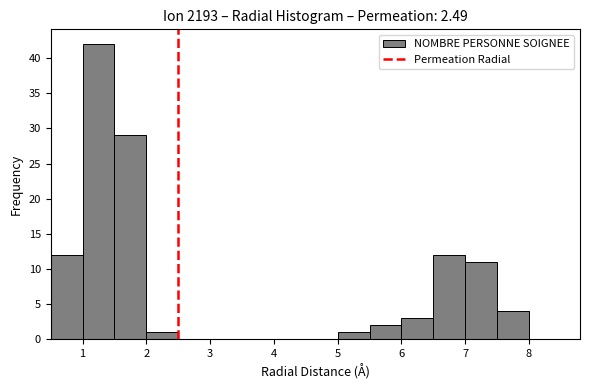

Reading left to right, transcribe this chart: for each bar, give the range it covers on the x-axis and its height. The values are not printed on the chart, so give them approximately, as read against the axis.

0.5 to 1.0: 12
1.0 to 1.5: 42
1.5 to 2.0: 29
2.0 to 2.5: 1
2.5 to 3.0: 0
3.0 to 3.5: 0
3.5 to 4.0: 0
4.0 to 4.5: 0
4.5 to 5.0: 0
5.0 to 5.5: 1
5.5 to 6.0: 2
6.0 to 6.5: 3
6.5 to 7.0: 12
7.0 to 7.5: 11
7.5 to 8.0: 4
8.0 to 8.5: 0